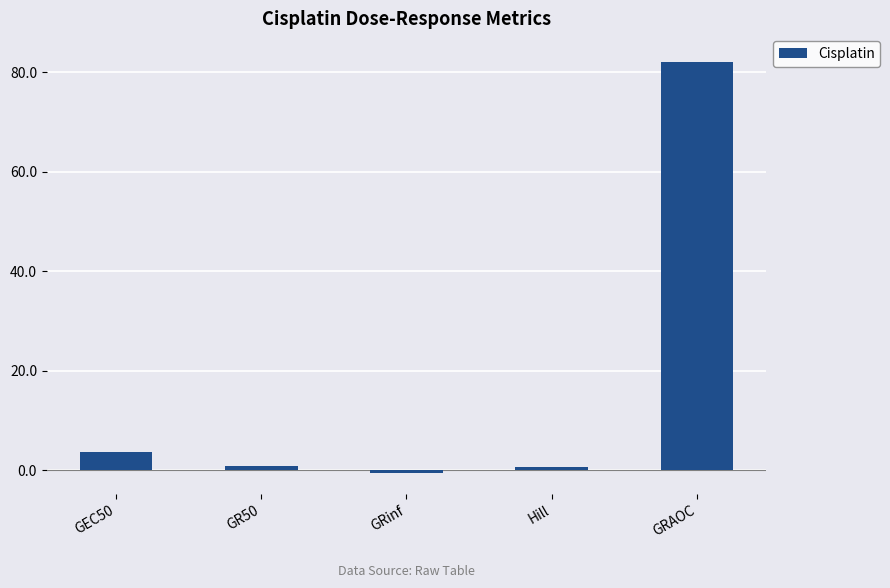

What is the change in value from GEC50 to GRAOC?

+78.3